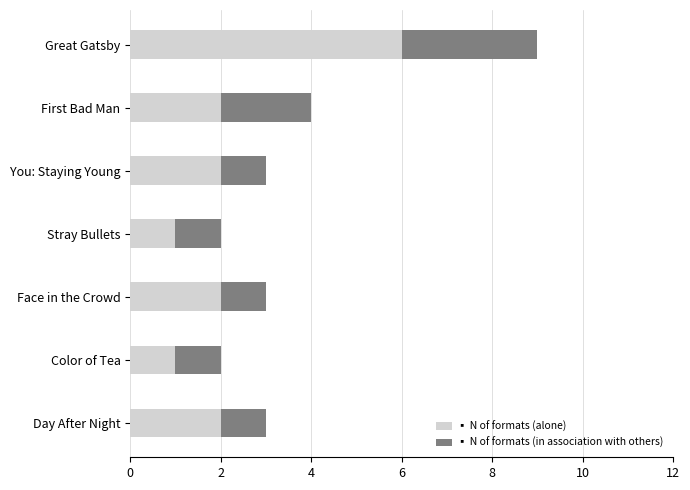

At which category is the sum across all series the highest?

Great Gatsby